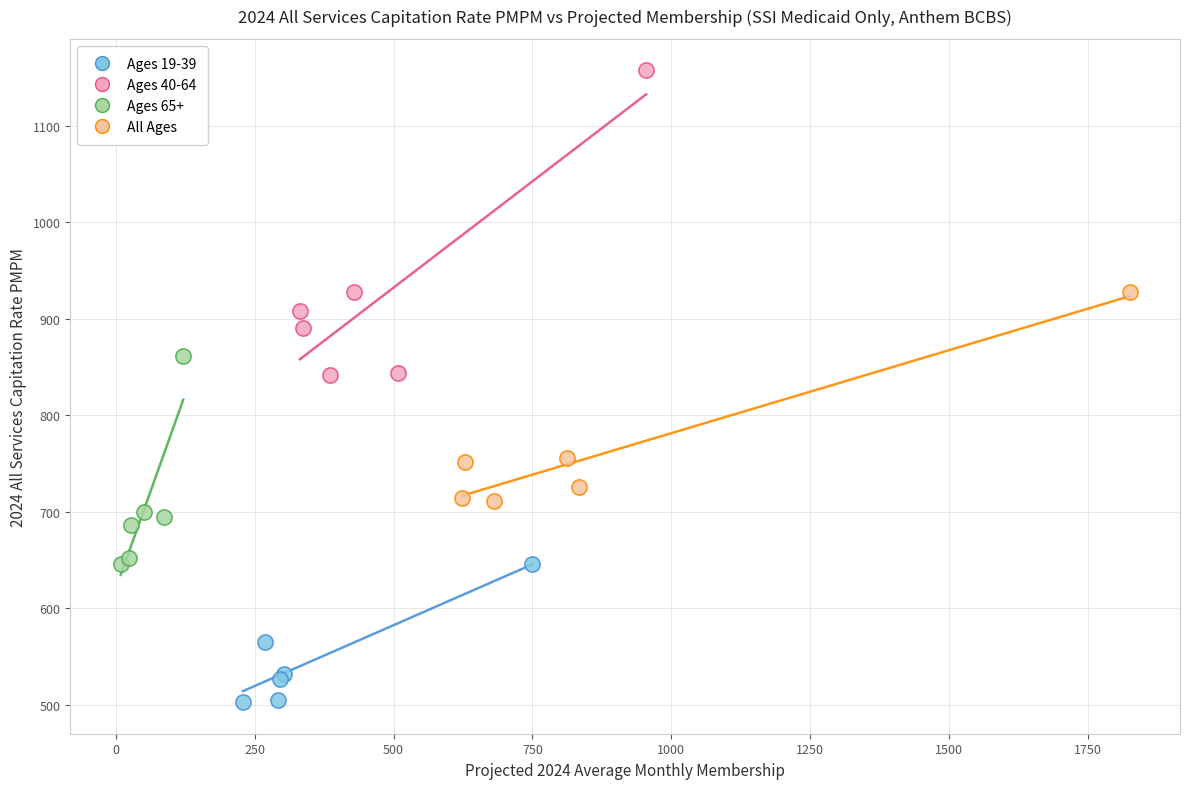

Which series reaches the maximum Y coordinate?

Ages 40-64